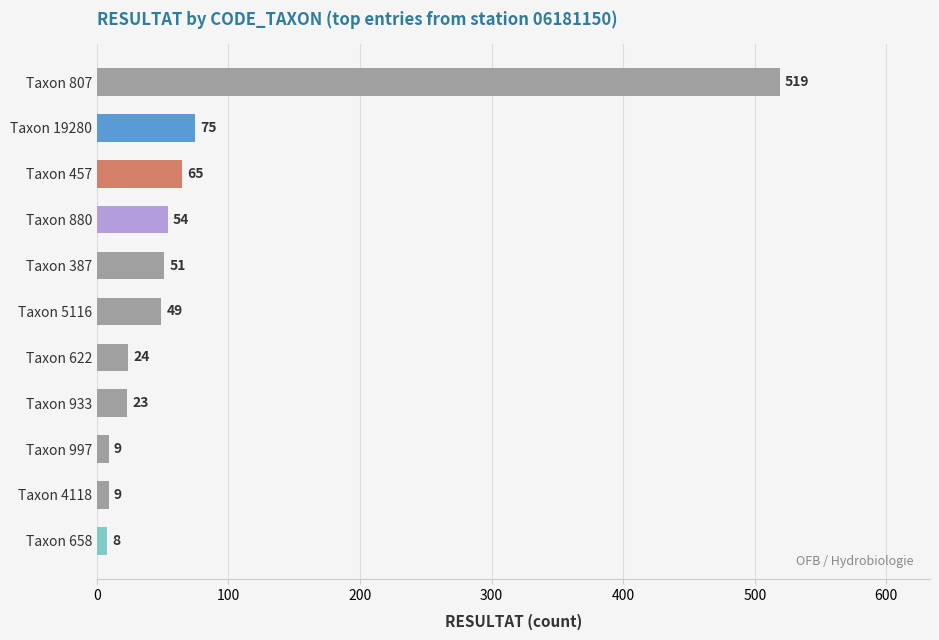

What is the sum of all values?

886